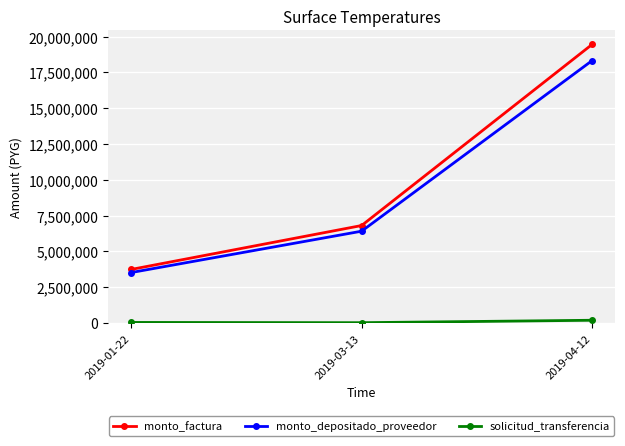

Where is monto_factura nearest to the value 11597000?

2019-03-13